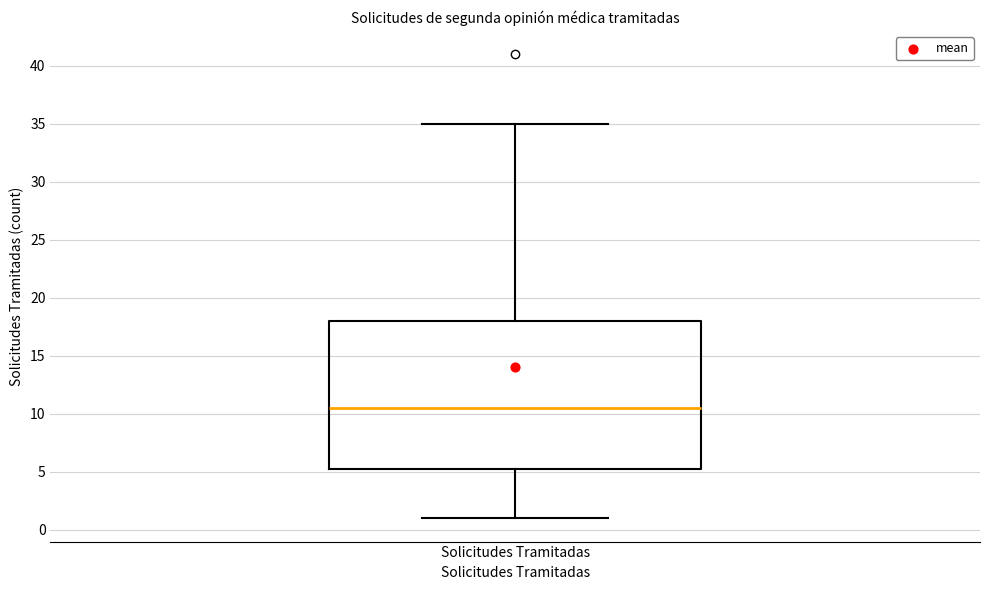

Read this box plot against the y-axis: the position of the median line, the range covered by the box, and the ends of both whiskers. The values are not printed on the chart, so give them approximately, as read against the axis.

median 10.5, box 5.5 to 18.0, whiskers 1.0 to 35.0